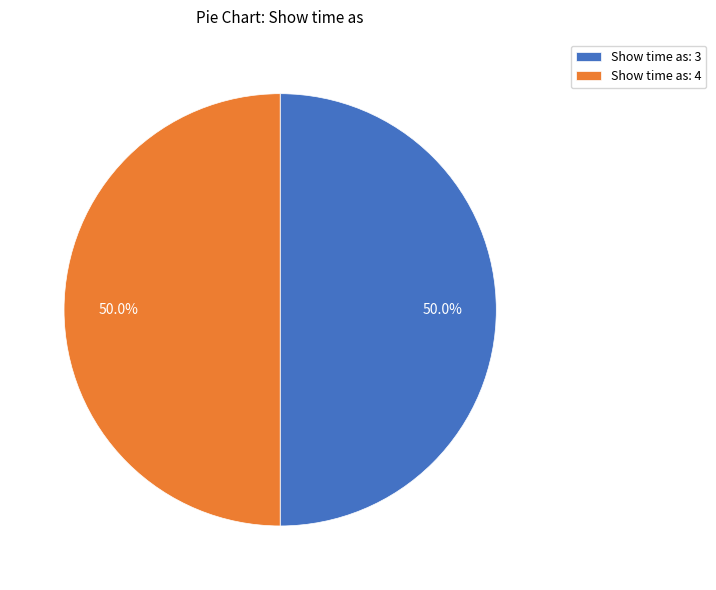

How many segments does this pie chart have?

2